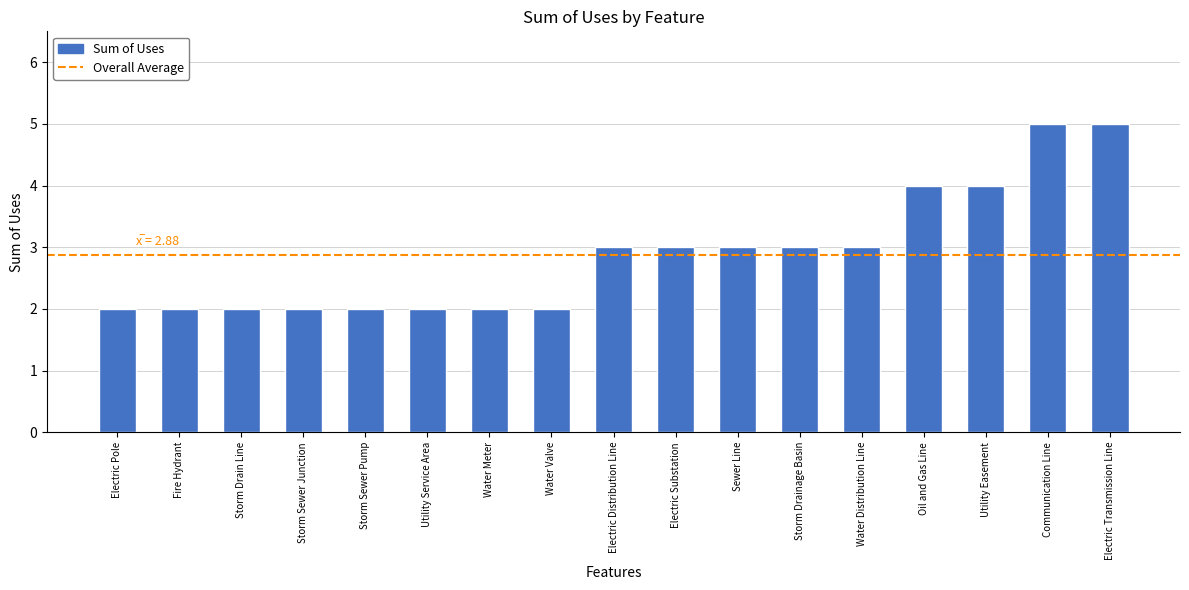

What is the maximum value shown in the chart?

5